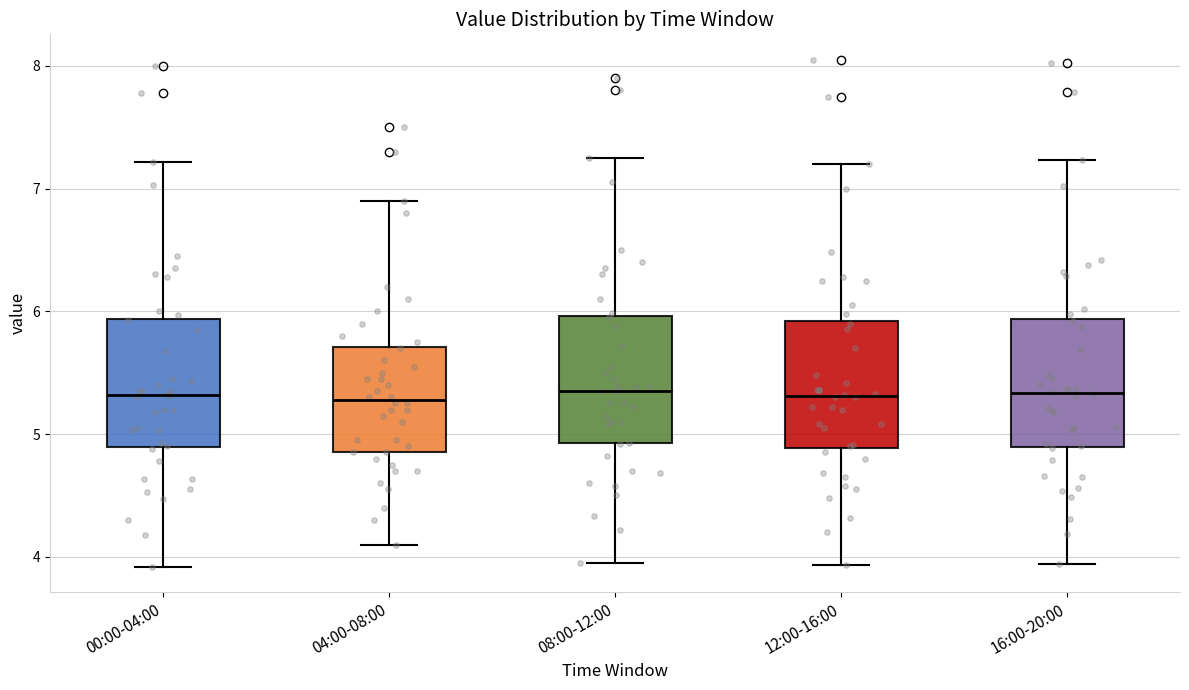

Reading left to right, transcribe this box plot: for each box, give where its median line is, the range the box spans, and where its two whiskers end, as read against the y-axis. The values are not printed on the chart, so give them approximately, as read against the axis.

00:00-04:00: median 5.3, box 4.9 to 5.9, whiskers 3.9 to 7.2
04:00-08:00: median 5.3, box 4.9 to 5.7, whiskers 4.1 to 6.9
08:00-12:00: median 5.4, box 4.9 to 6.0, whiskers 4.0 to 7.3
12:00-16:00: median 5.3, box 4.9 to 5.9, whiskers 3.9 to 7.2
16:00-20:00: median 5.3, box 4.9 to 5.9, whiskers 3.9 to 7.2